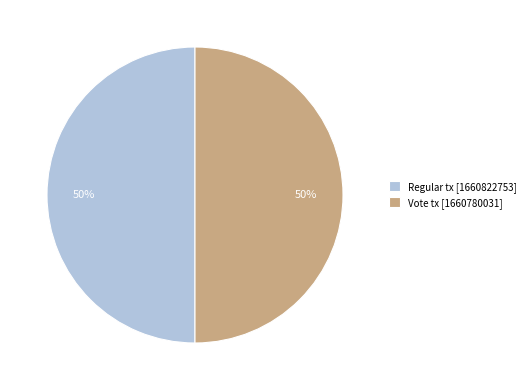

Approximately how many times larger is the value at Vote tx [1660780031] compared to Regular tx [1660822753]?

1.0